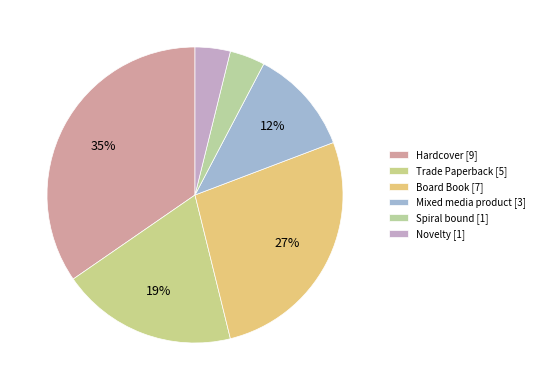

Count the number of slices in the pie.

6